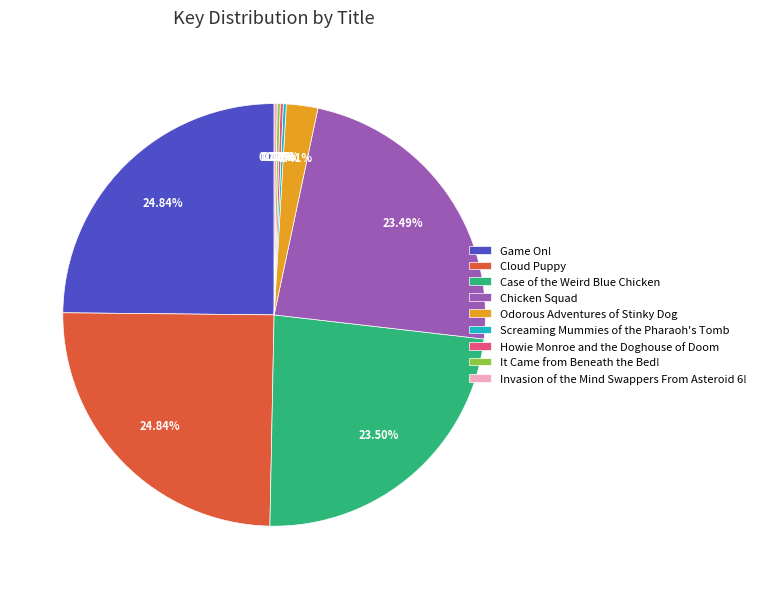

Between Case of the Weird Blue Chicken and Odorous Adventures of Stinky Dog, which is larger?

Case of the Weird Blue Chicken